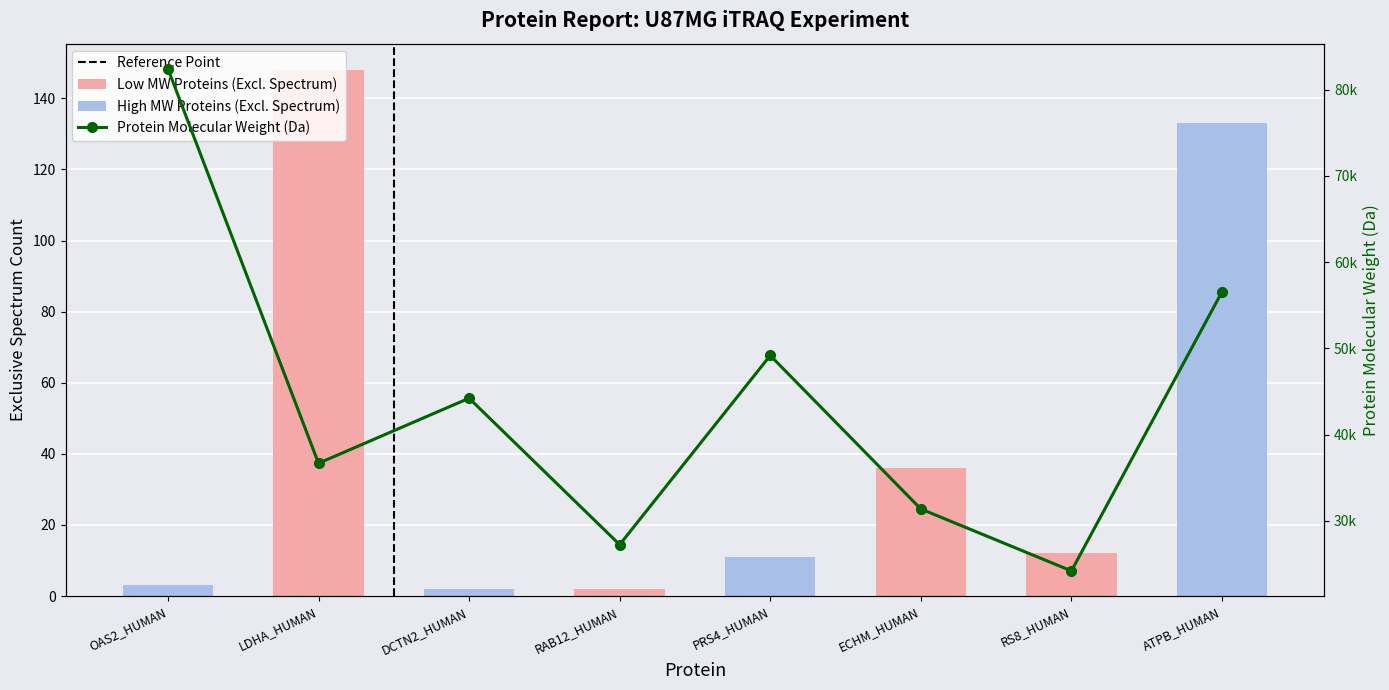

The value of Protein molecular weight (Da) at ATPB_HUMAN is 56560.6. True or false?

True